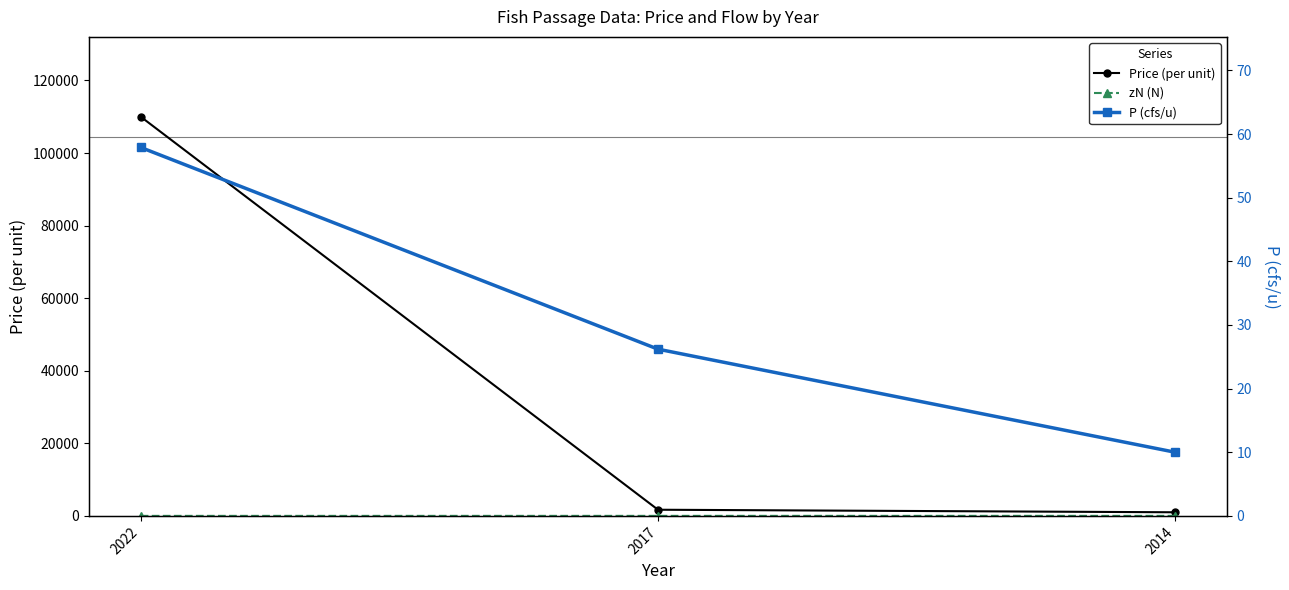

Which series has the widest spread of values?

Price (per unit)